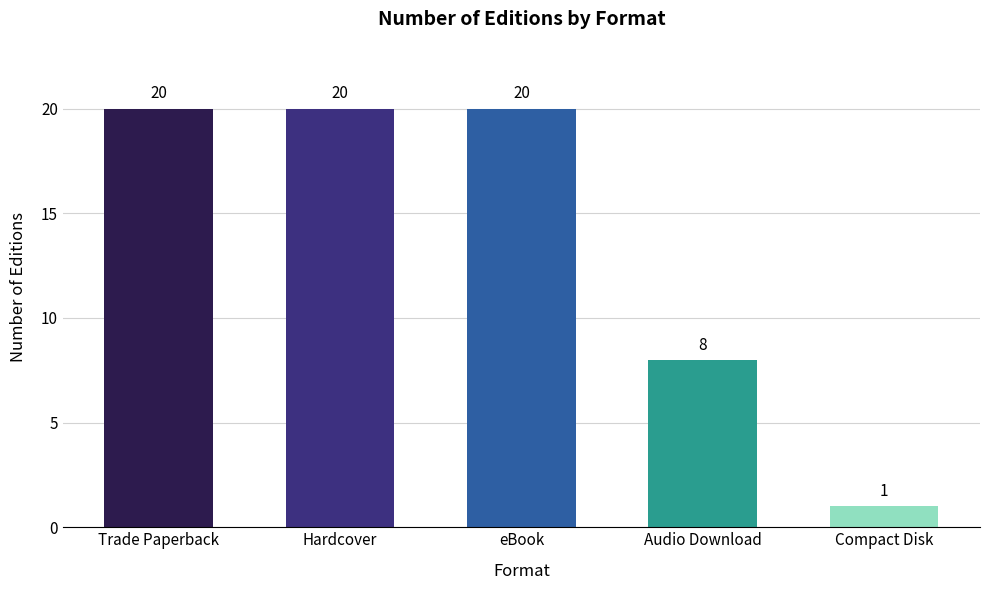

What is the greatest value displayed?

20